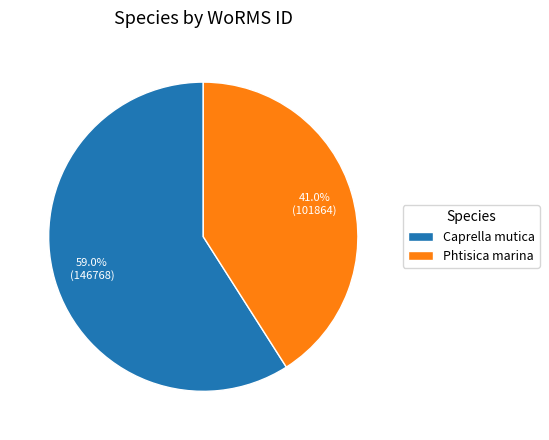

Is it true that Phtisica marina is 29% of the pie?

False